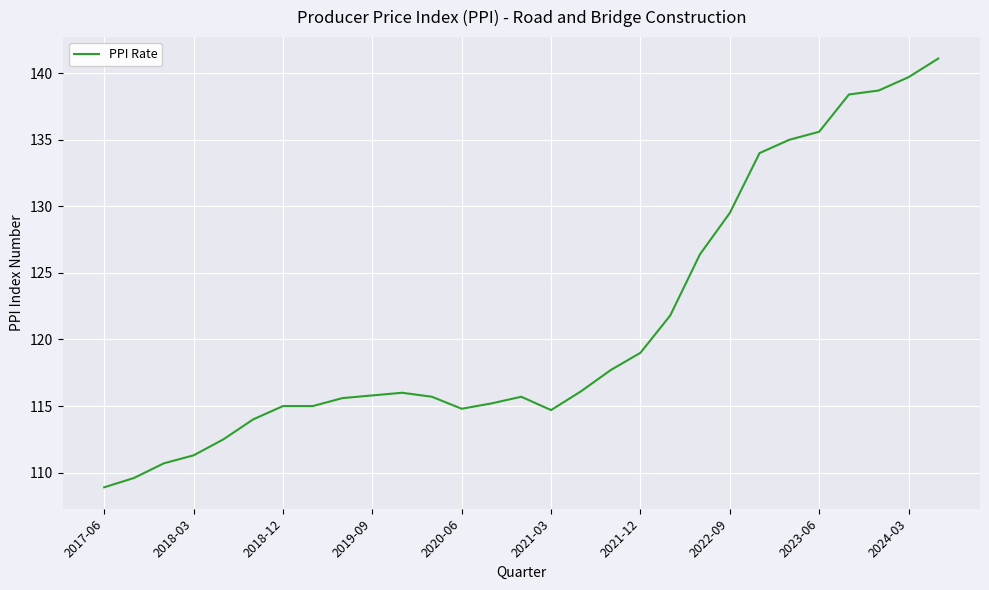

What is the difference between the maximum and minimum values?

32.2